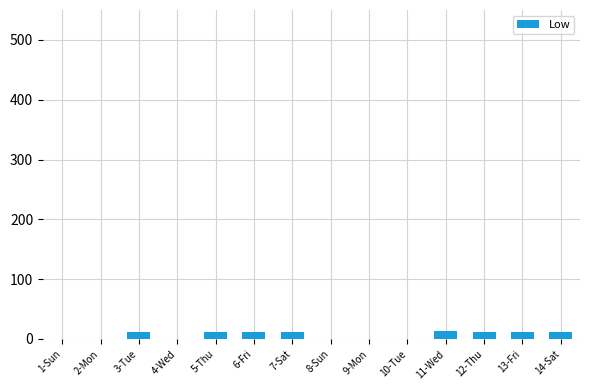

What is the change in value from 8-Sun to 11-Wed?

+13.7